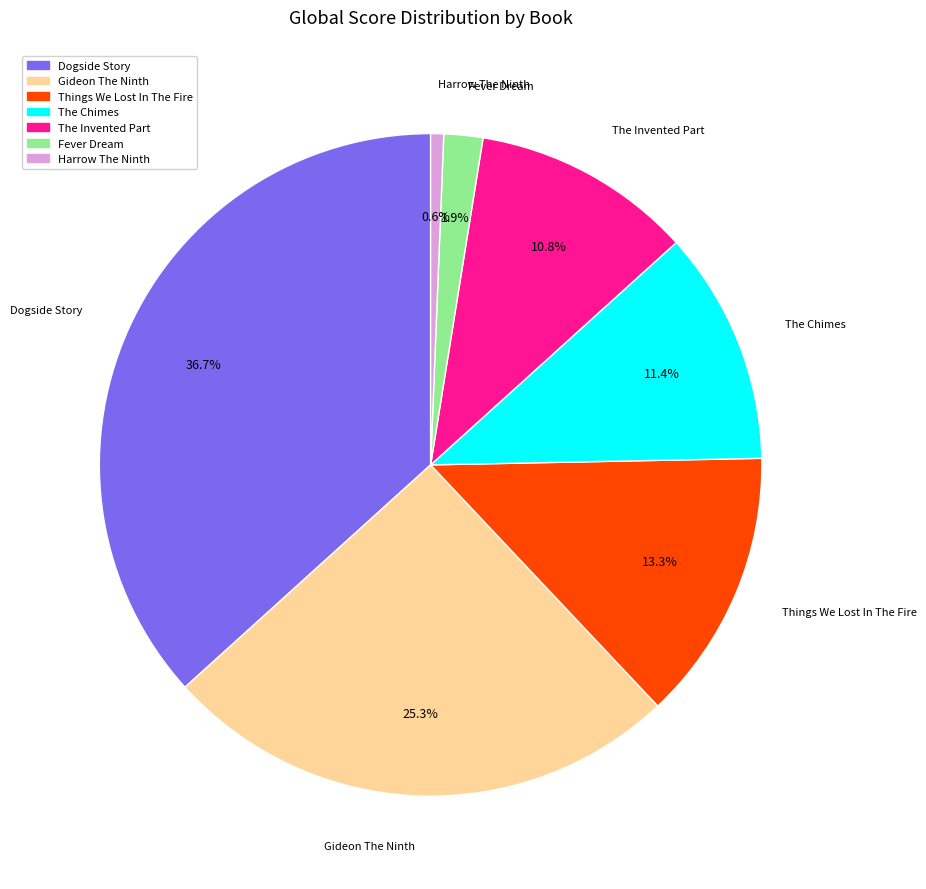

What percentage is the The Chimes slice, to the nearest percent?

11%